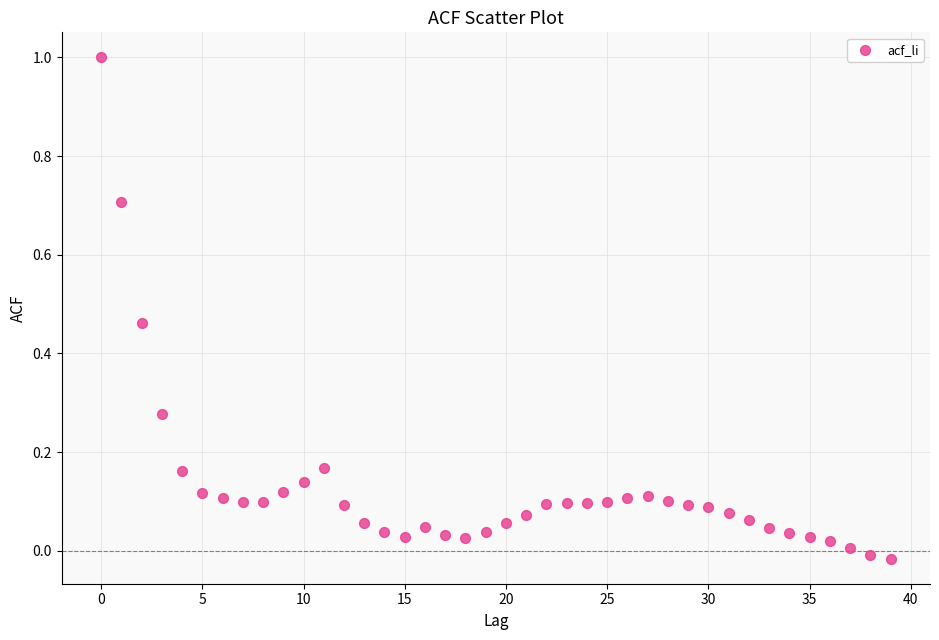

What is the range of Y values (max minus min)?

1.0